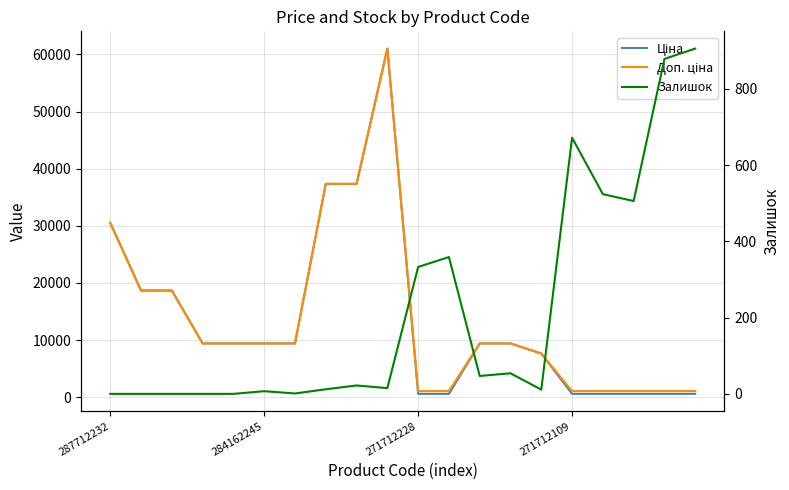

What is the minimum value for Доп. ціна?

1074.5